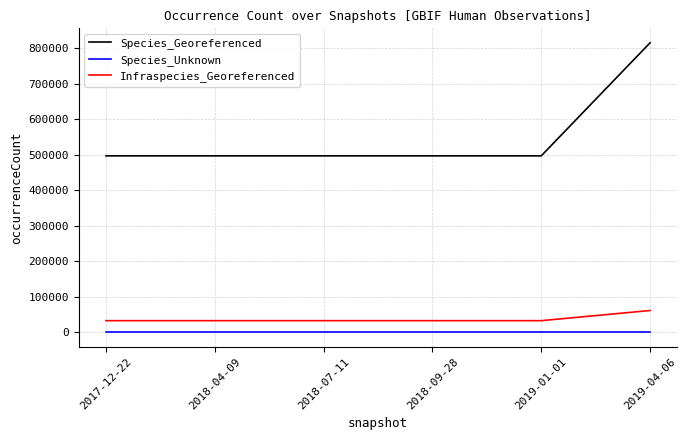

What is the approximate value of Species_Unknown at 2017-12-22?

46